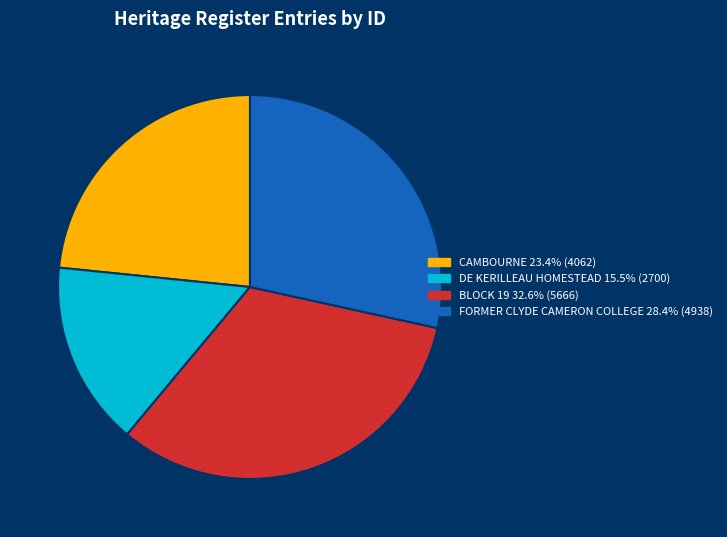

What is the ratio of the value at FORMER CLYDE CAMERON COLLEGE to the value at DE KERILLEAU HOMESTEAD?

1.8